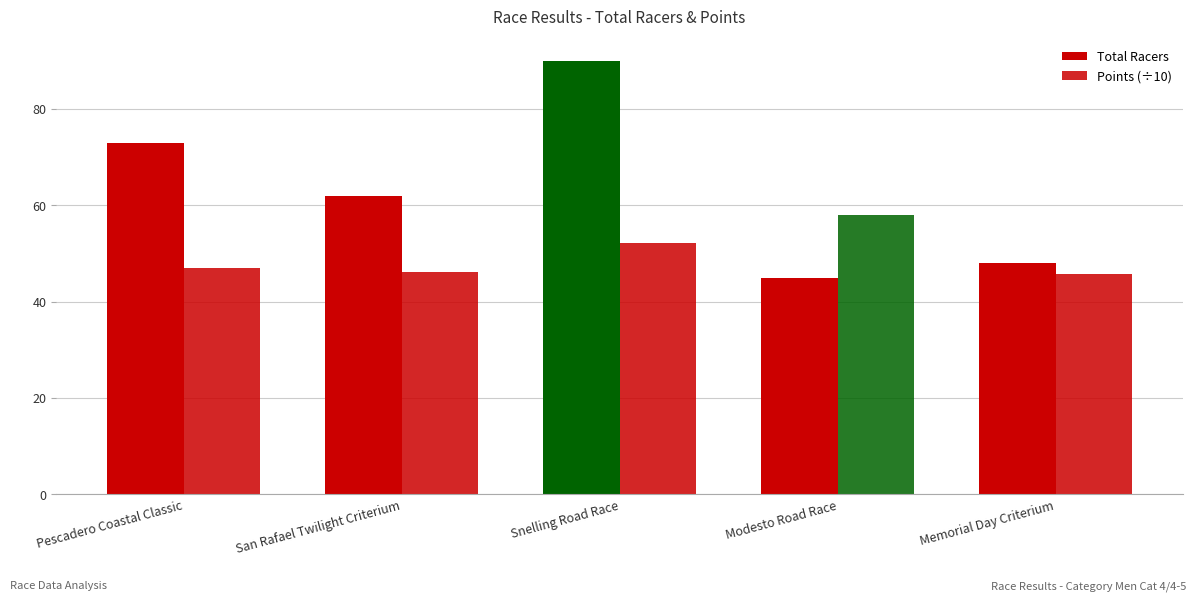

At how many categories does at least one series exceed 64?

2